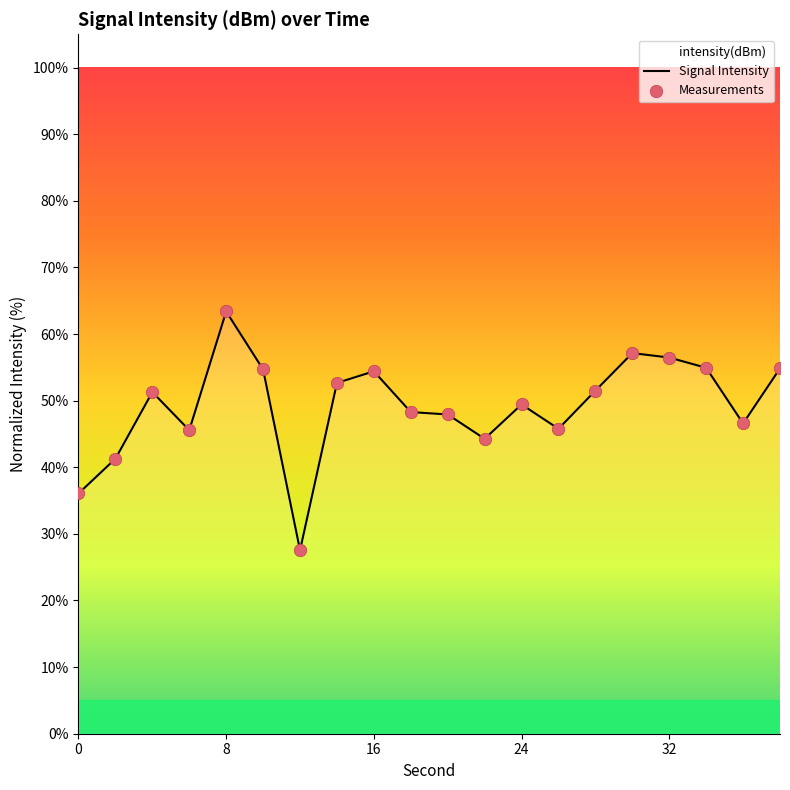

Which has a higher value, 8 or 32?

8